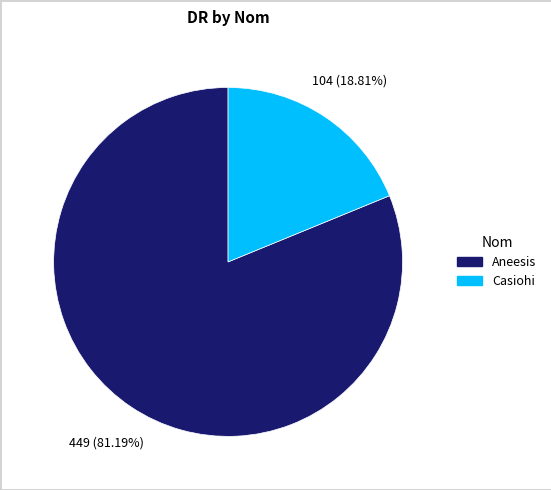

How many slices are in this pie chart?

2